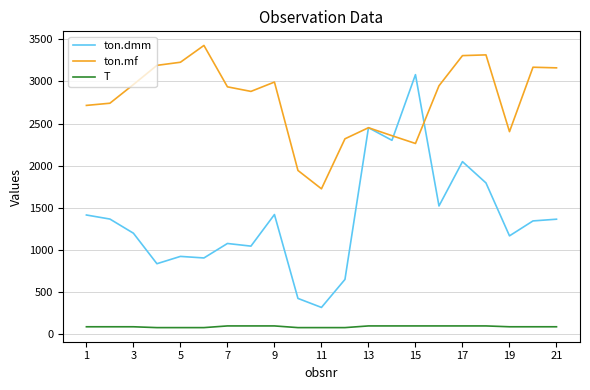

Count the number of data series in this chart.

3